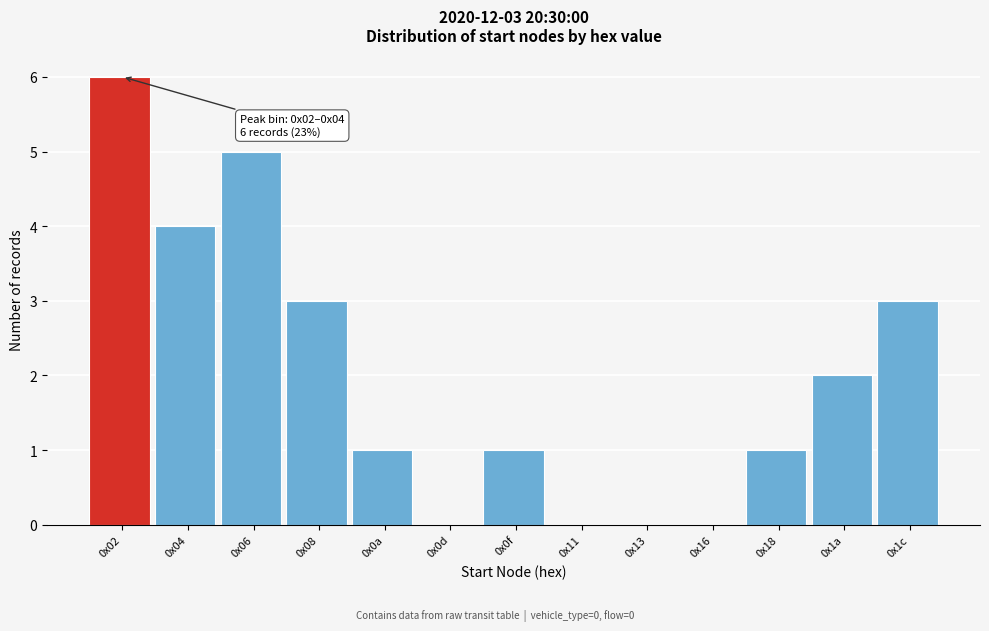

Reading left to right, list all the values displayed in this chart.

0x02=6	0x04=4	0x06=5	0x08=3	0x0a=1	0x0d=0	0x0f=1	0x11=0	0x13=0	0x16=0	0x18=1	0x1a=2	0x1c=3